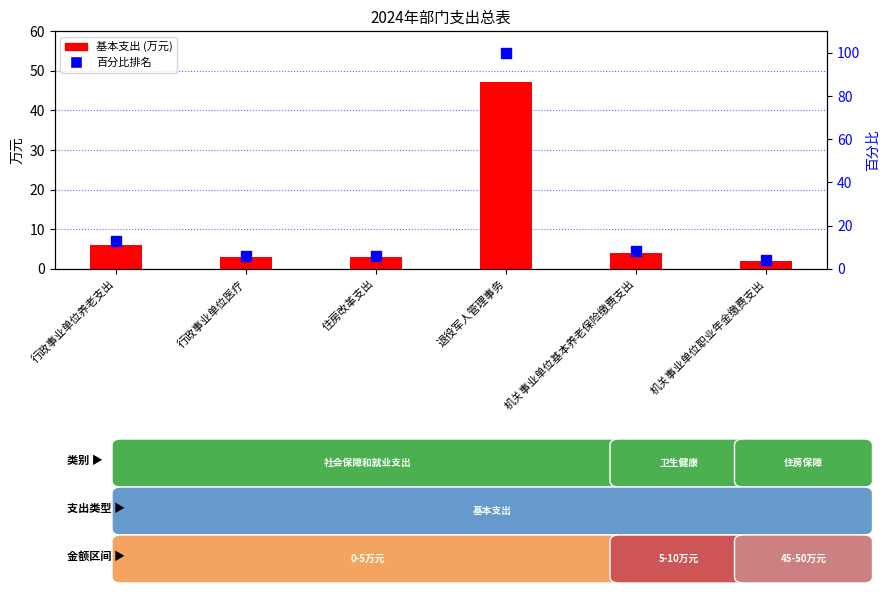

Which series has the largest Y range (max minus min)?

百分比排名